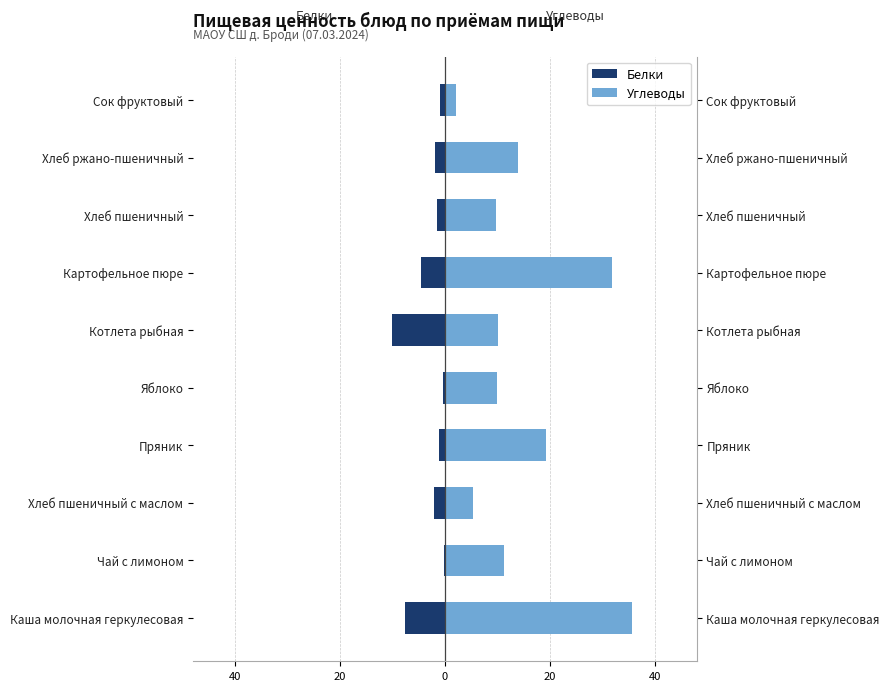

Which series changed the most between Каша молочная геркулесовая and Сок фруктовый?

Углеводы